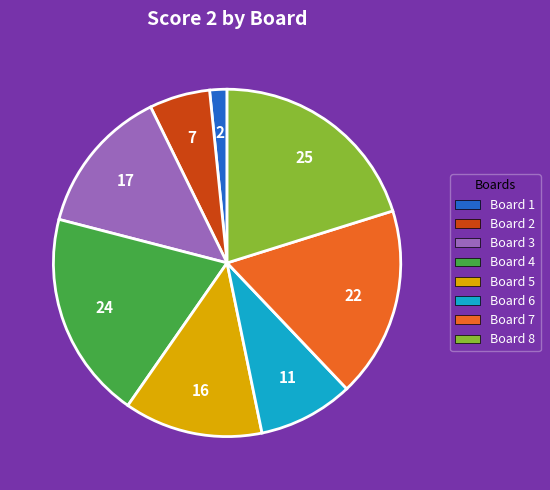

Does Board 3 account for over 50% of the chart?

No